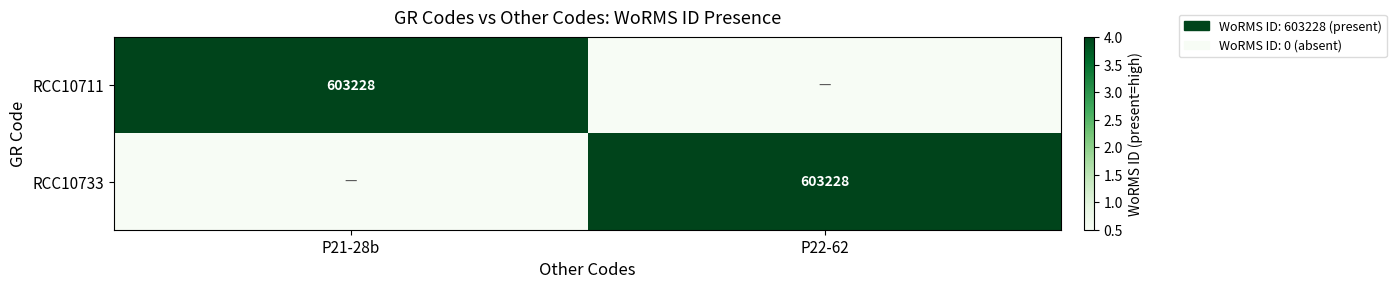

The value of RCC10733 at P22-62 is 603228.0. True or false?

True